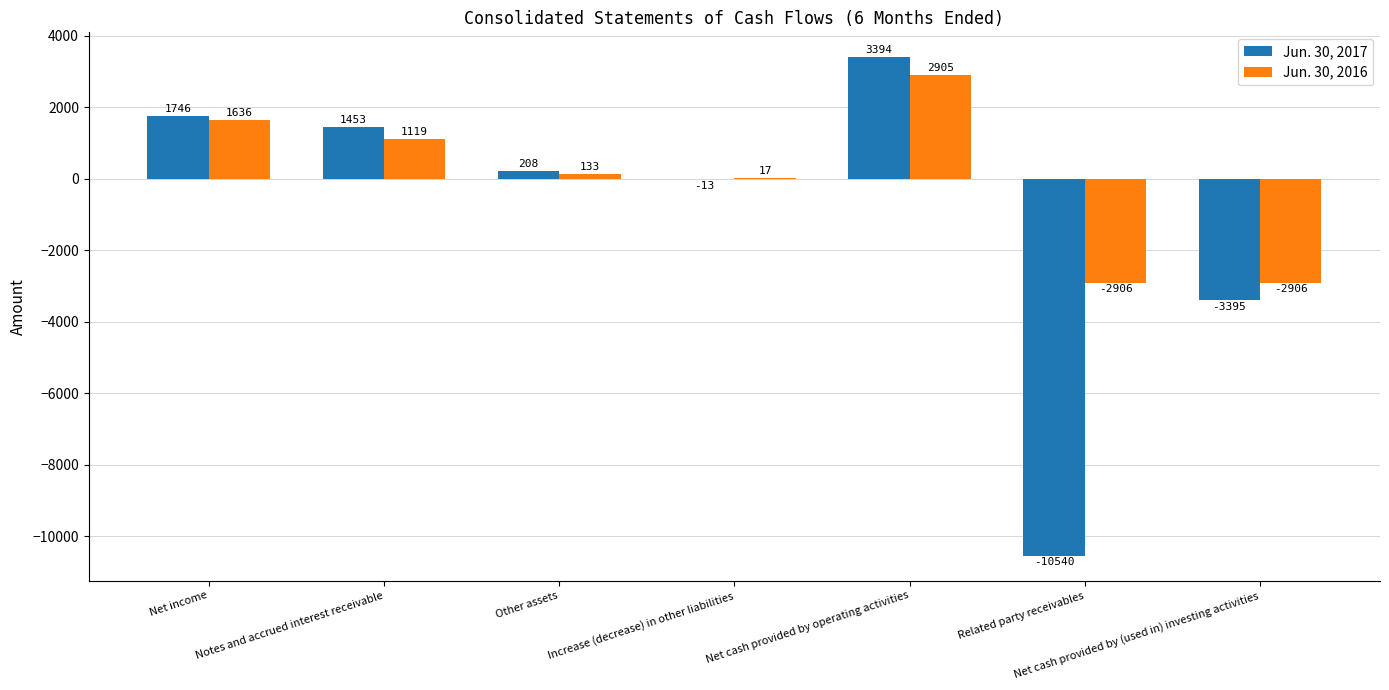

Is the value of Jun. 30, 2016 at Net income greater than the value of Jun. 30, 2017 at Related party receivables?

Yes